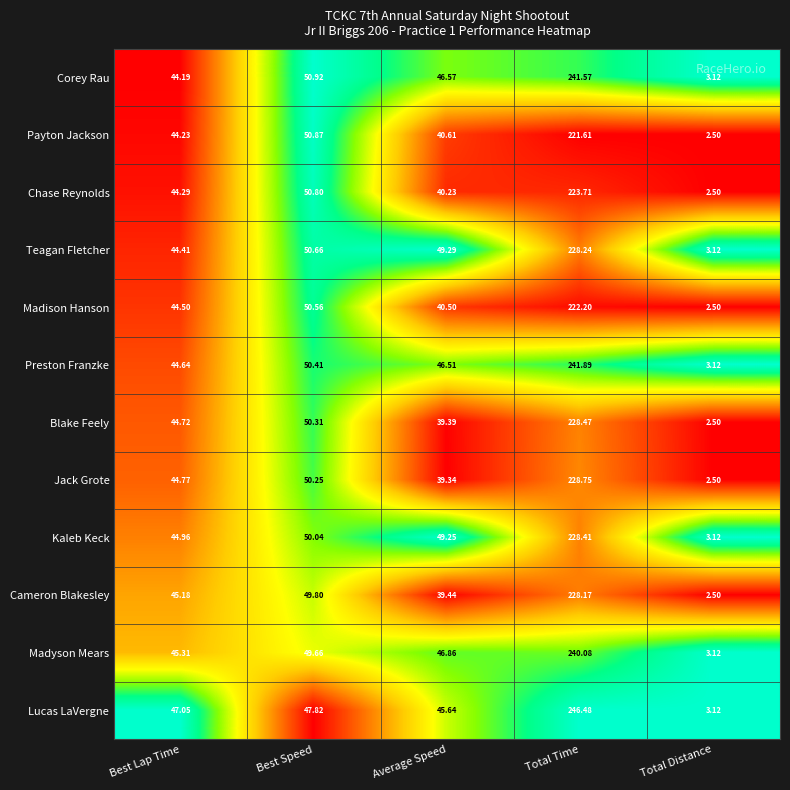

List the series in order of their peak value, highest first.

Lucas LaVergne, Preston Franzke, Corey Rau, Madyson Mears, Jack Grote, Blake Feely, Kaleb Keck, Teagan Fletcher, Cameron Blakesley, Chase Reynolds, Madison Hanson, Payton Jackson